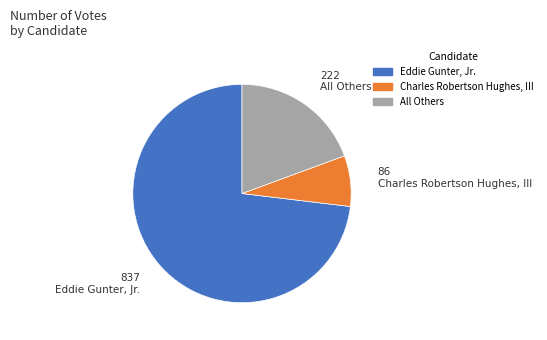

What is the largest slice in the pie chart?

Eddie Gunter, Jr.